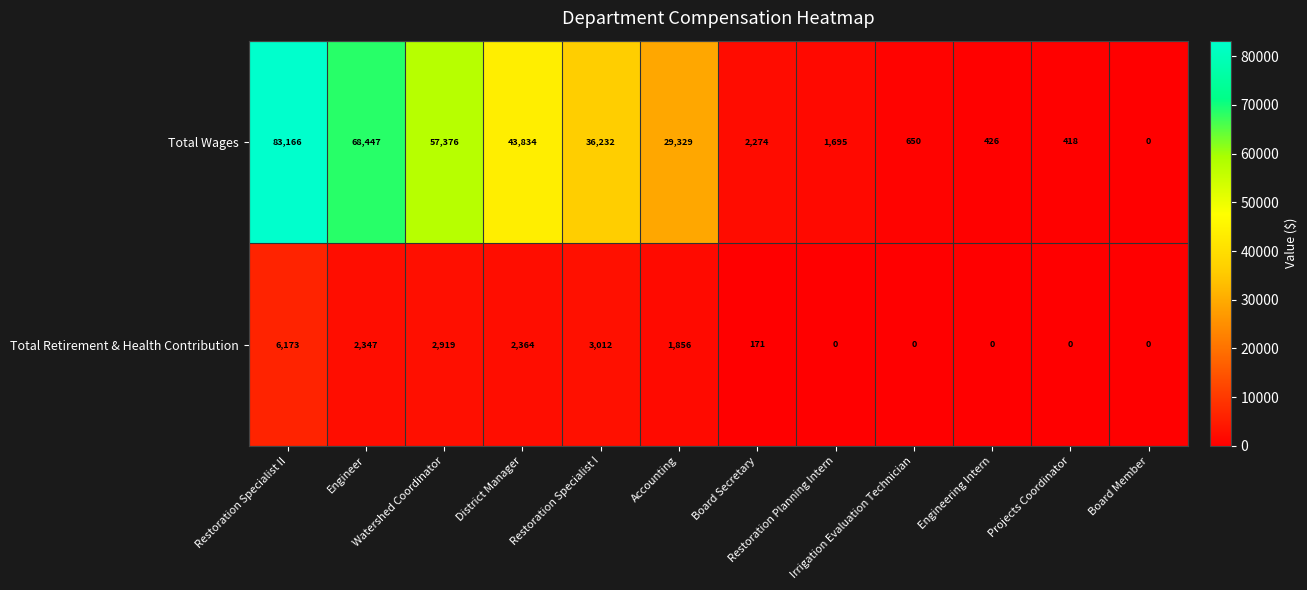

Rank the series by their maximum value, from highest to lowest.

Total Wages, Total Retirement & Health Contribution